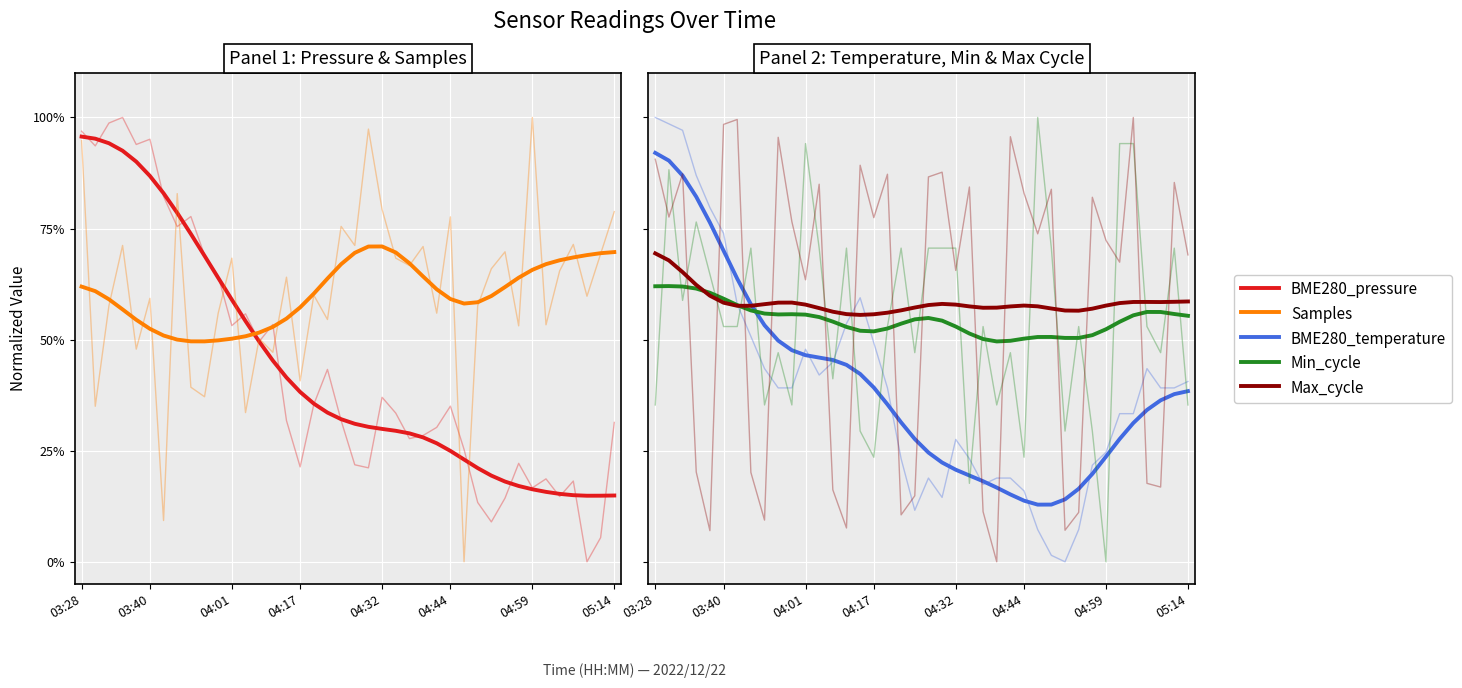

Which has a higher value, 04:01 or 18?

04:01